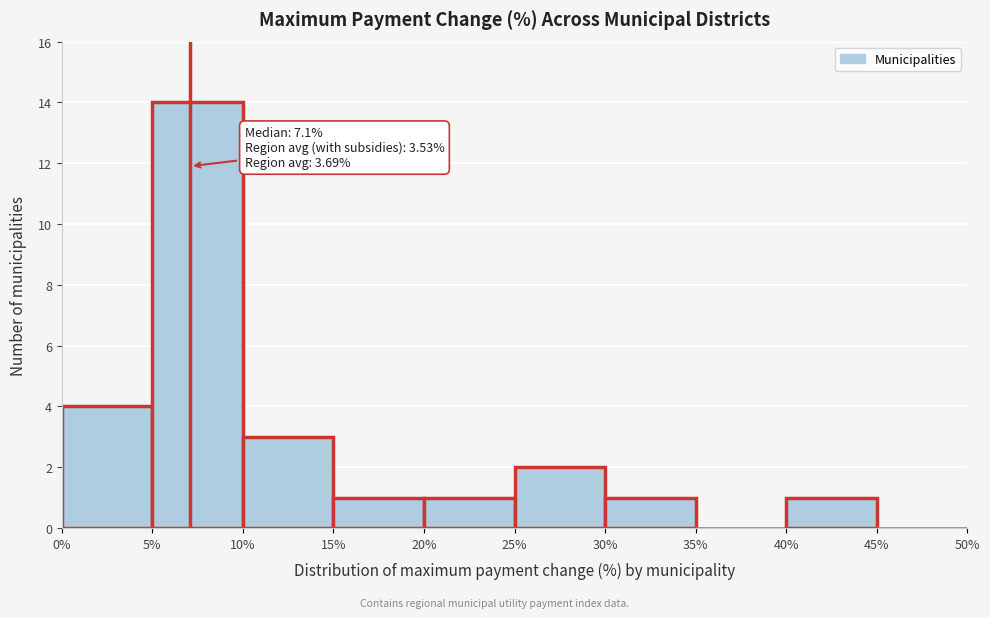

Over which range of the x-axis is the bar tallest?

5% to 10%